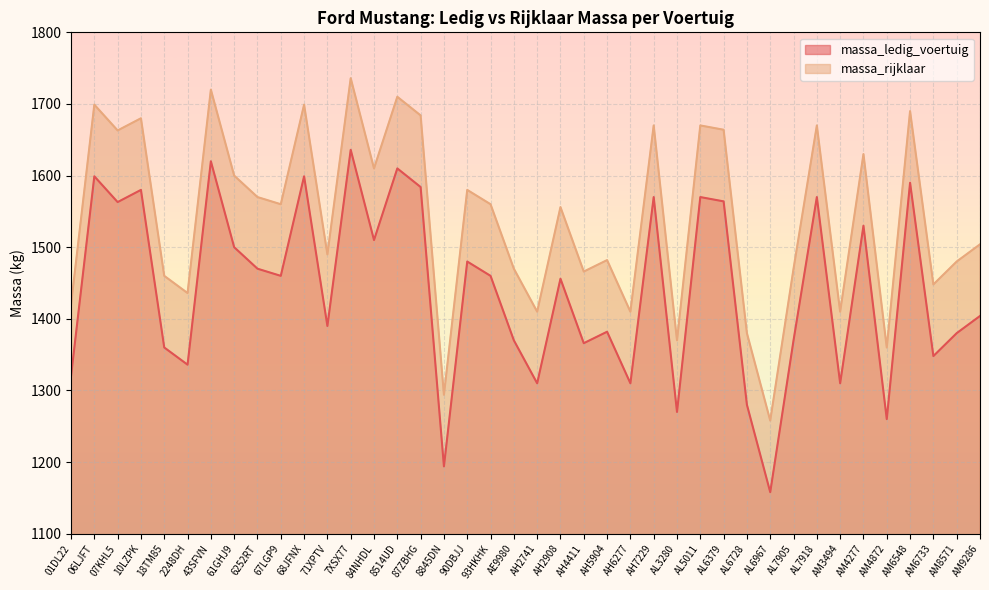

Which label corresponds to the largest value in the chart?

7XSX77